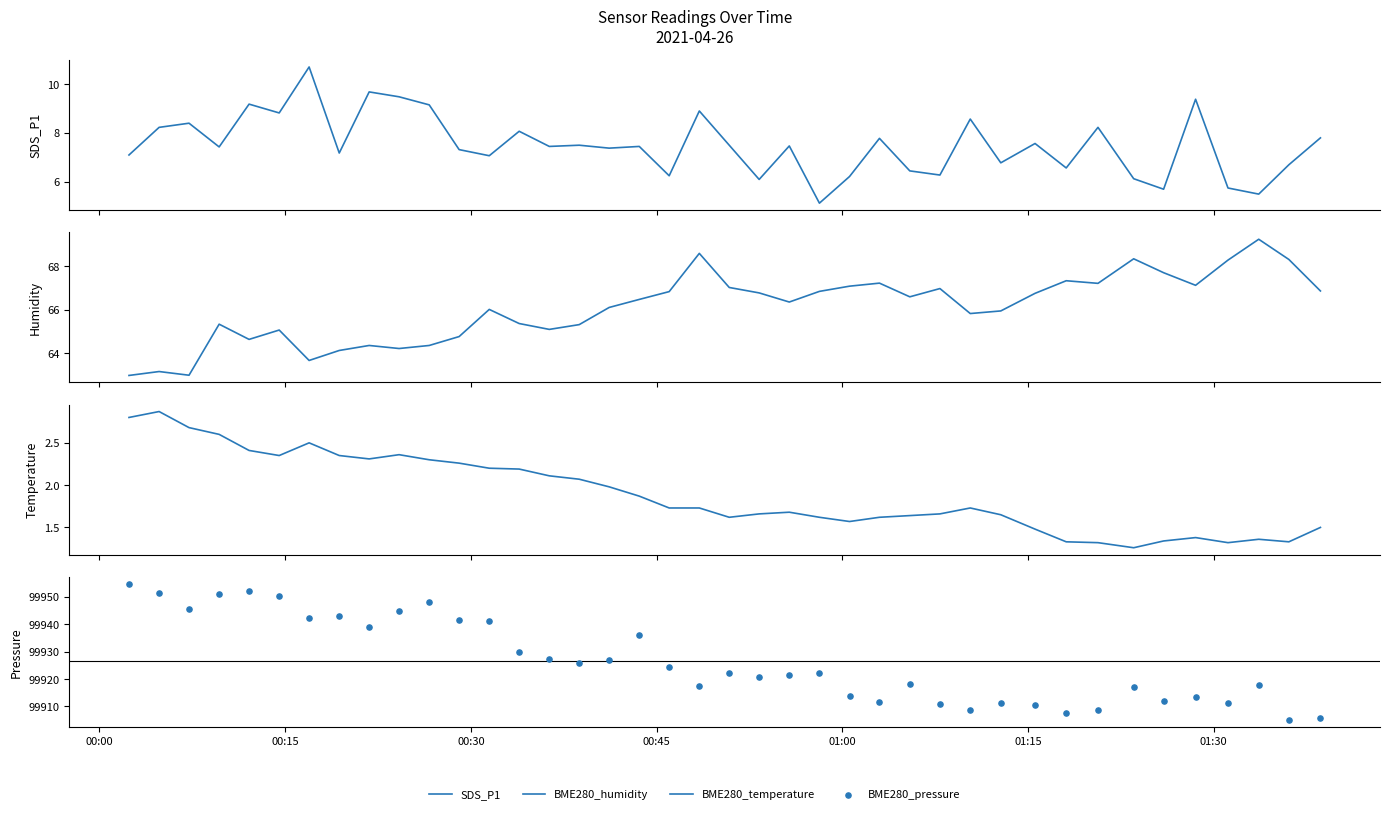

Which series contains the highest Y value?

BME280_pressure